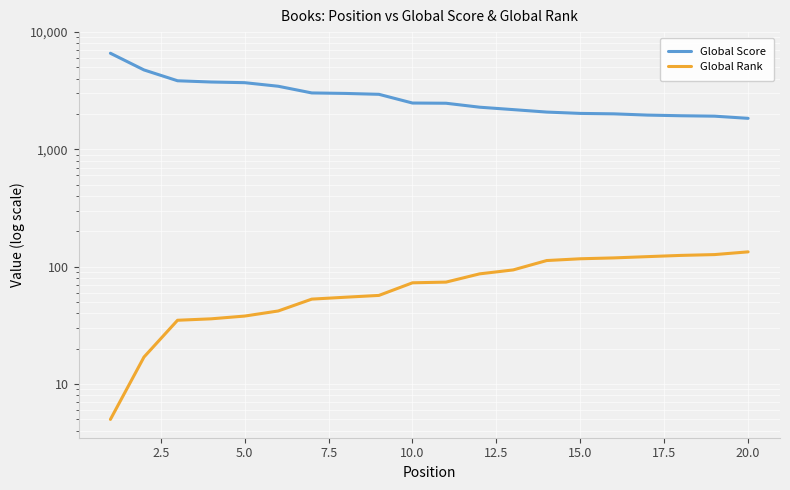

At how many categories does at least one series exceed 5670?

1